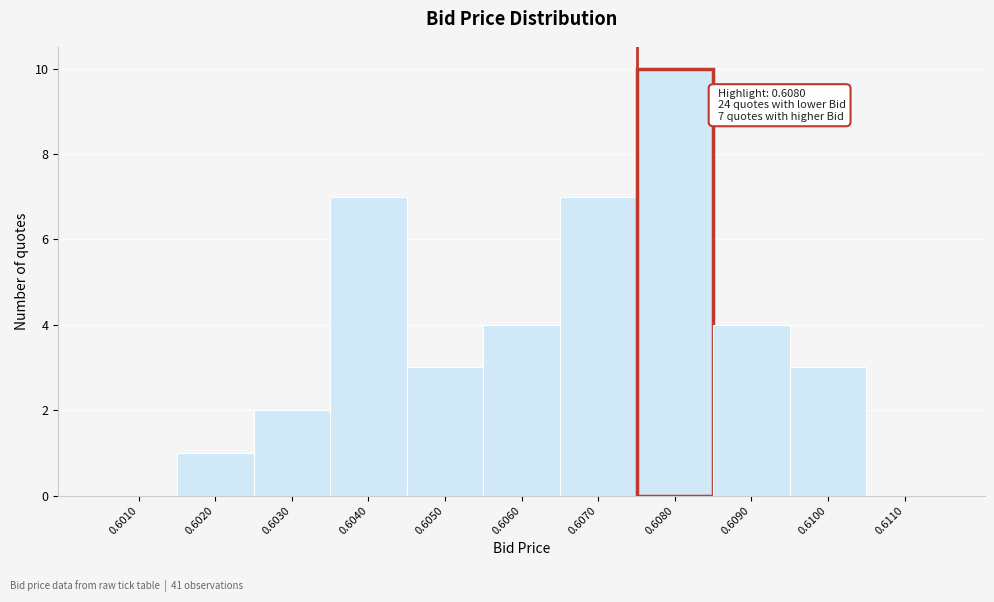

Reading left to right, transcribe all the data shown in this chart.

0.6010=0	0.6020=1	0.6030=2	0.6040=7	0.6050=3	0.6060=4	0.6070=7	0.6080=10	0.6090=4	0.6100=3	0.6110=0